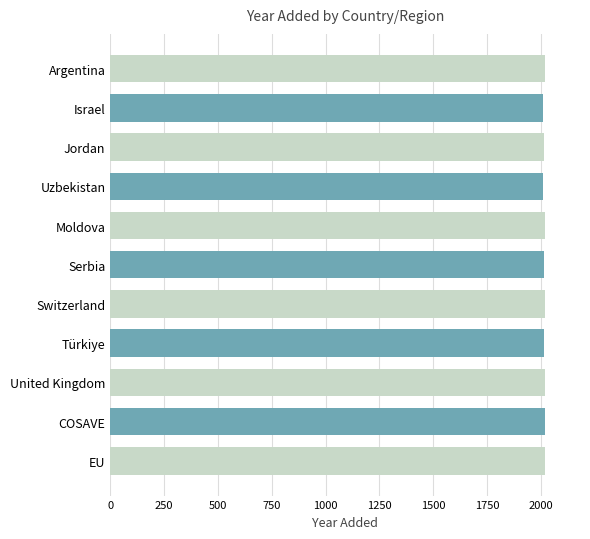

What is the average value?

2016